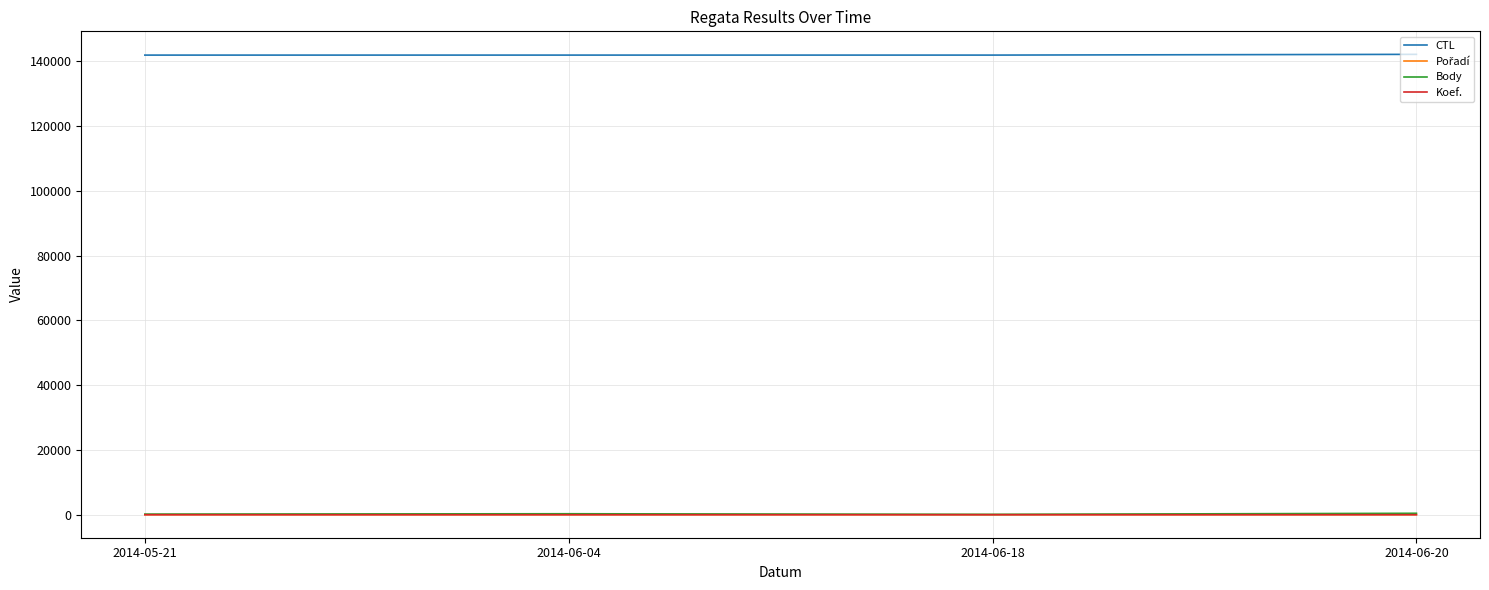

What is the total value across all series at 2014-06-20?

142594